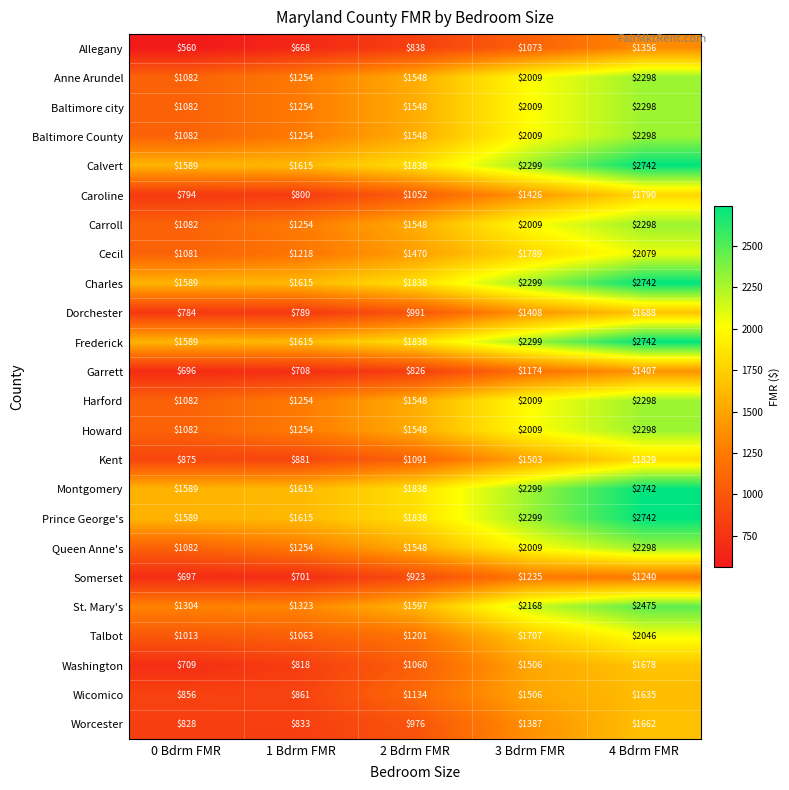

What is the difference between the highest and lowest values at 0 Bdrm FMR?

1029